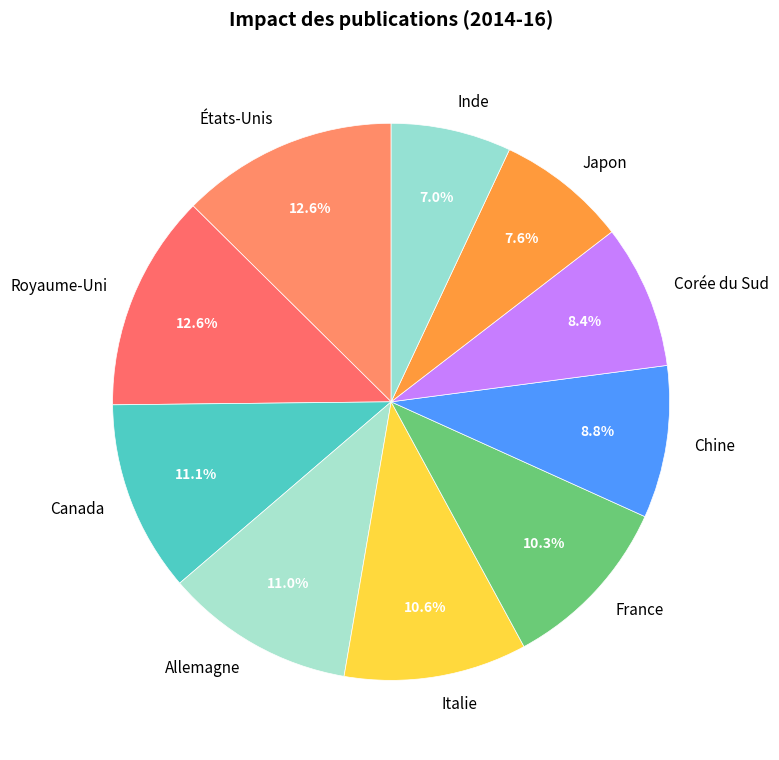

To the nearest percent, what is the difference between the largest and smallest slice percentages?

6%